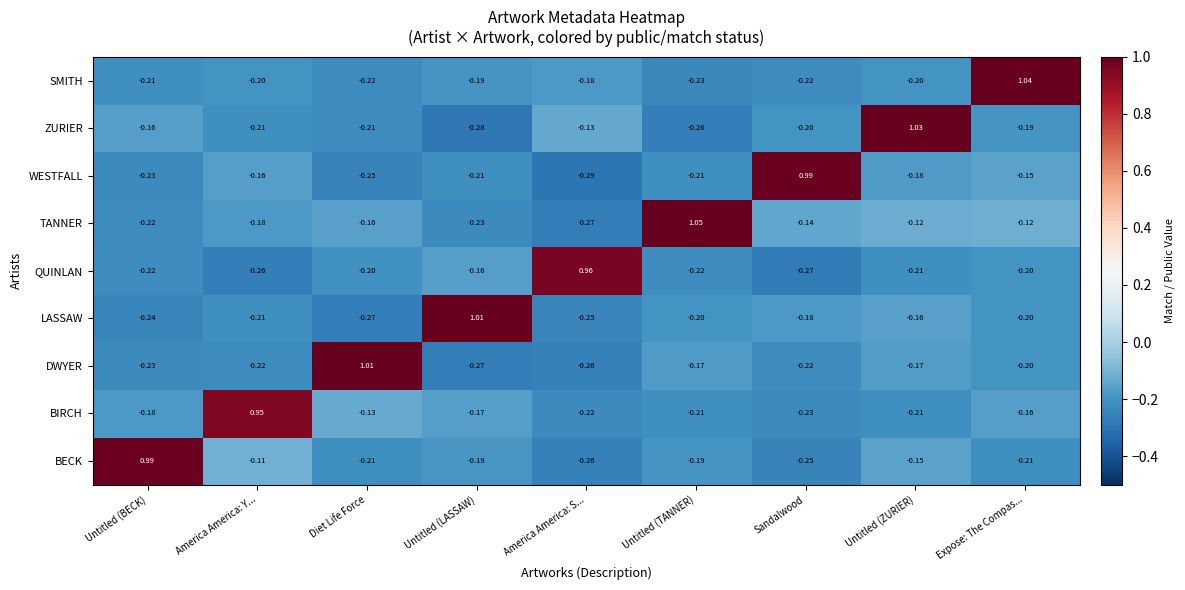

How many data points in TANNER are less than 0?

8